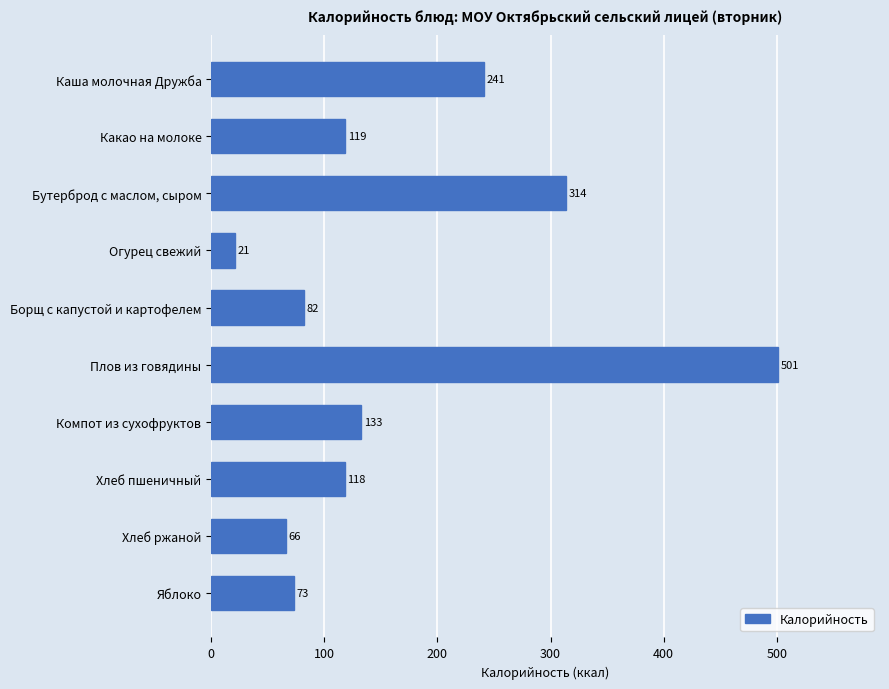

Between Компот из сухофруктов and Каша молочная Дружба, which is larger?

Каша молочная Дружба